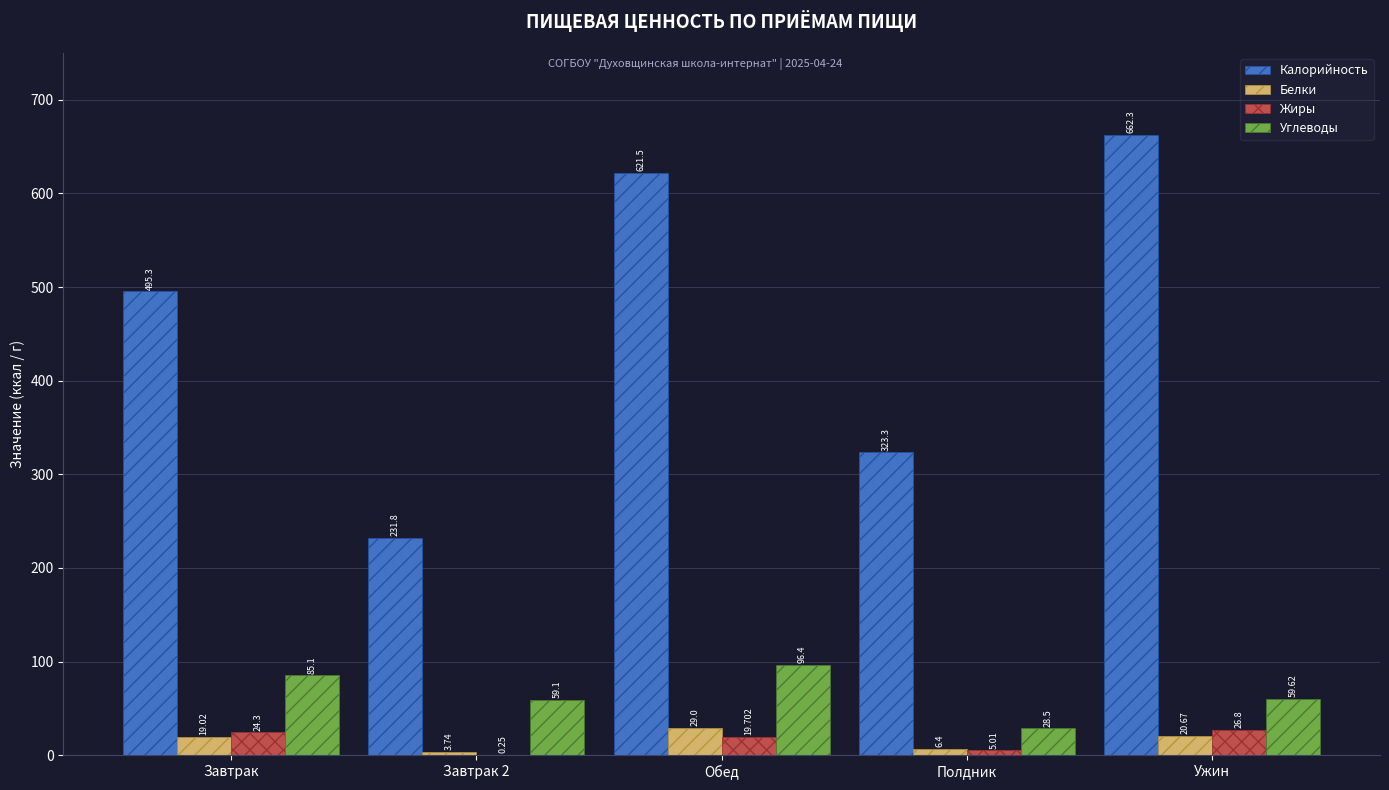

Between Завтрак and Ужин, which series saw the biggest shift?

Калорийность